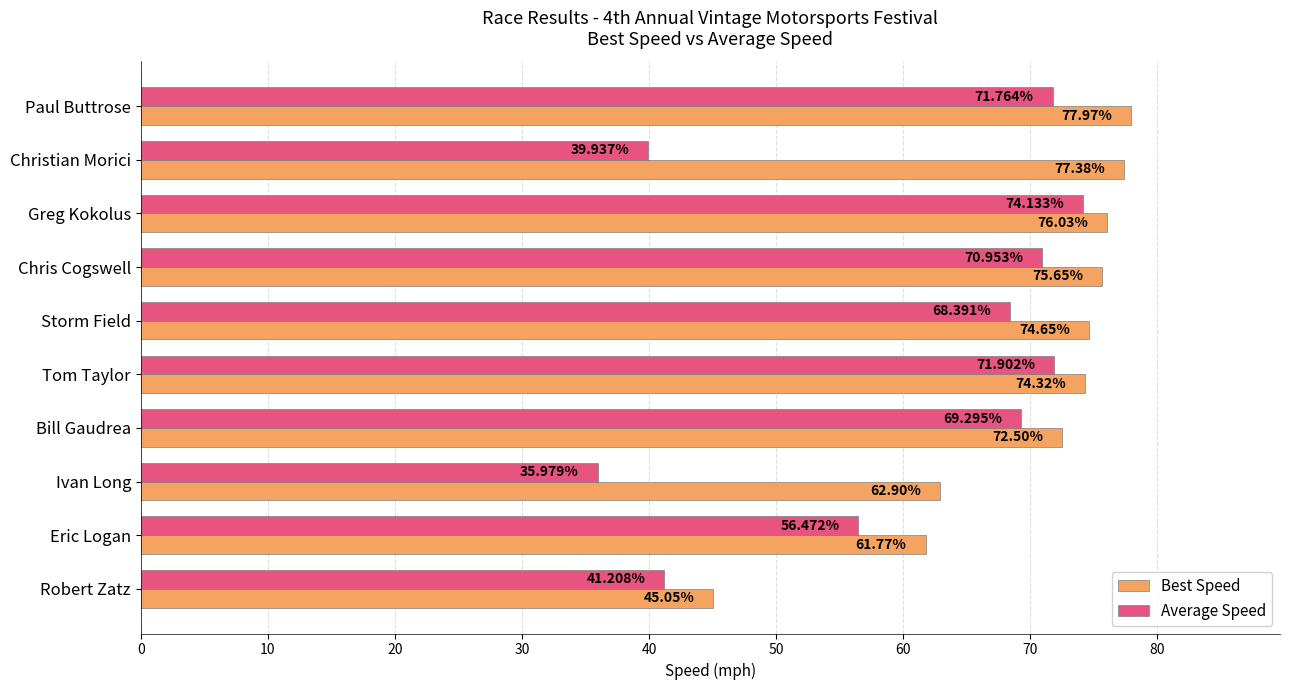

What is the sum of all Average Speed values?

600.0